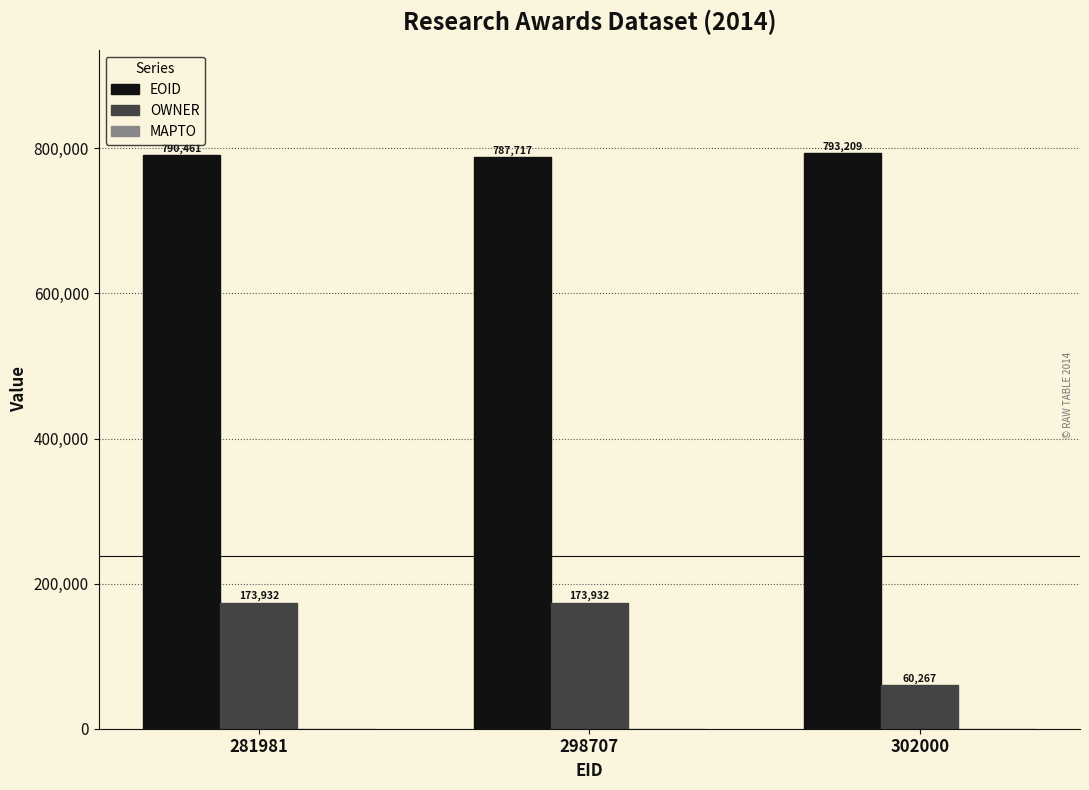

Read the EOID value at 281981, to the nearest 10.

790460